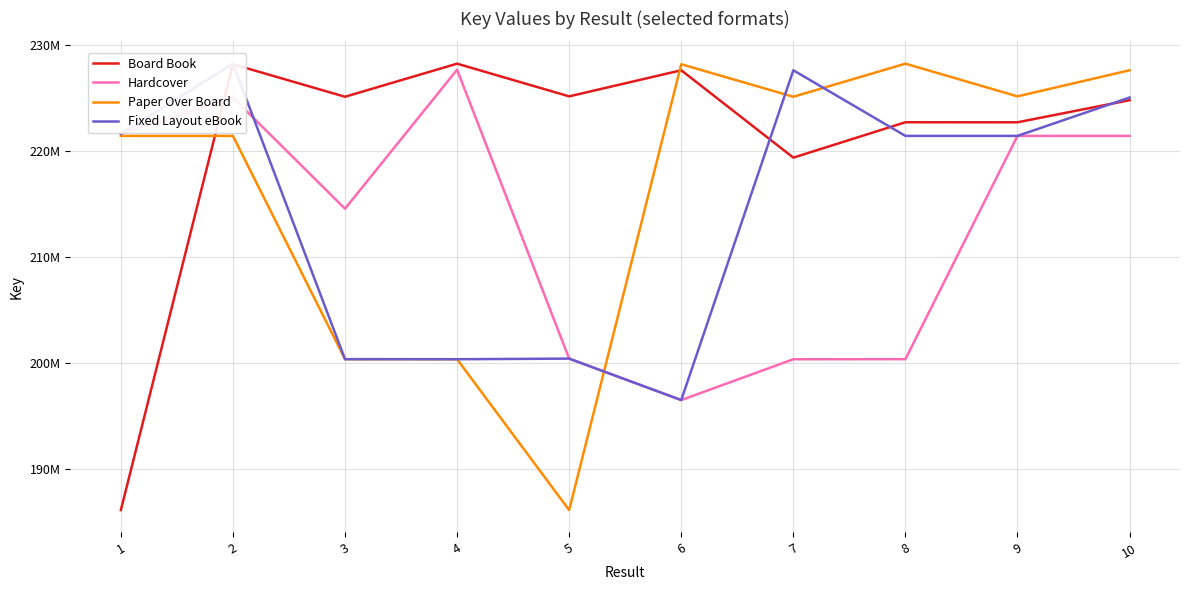

True or false: Paper Over Board has a value of 304942846 at 8.

False